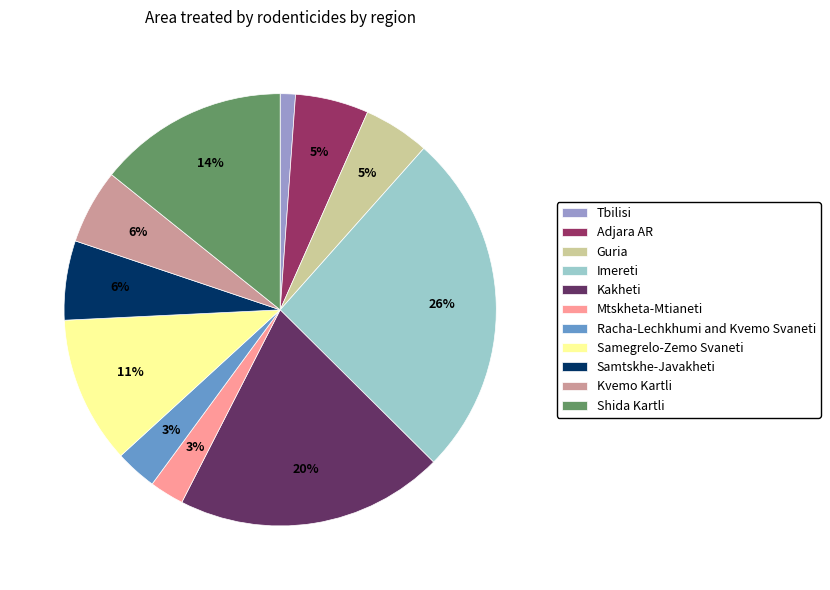

Which category has the biggest portion of the pie?

Imereti